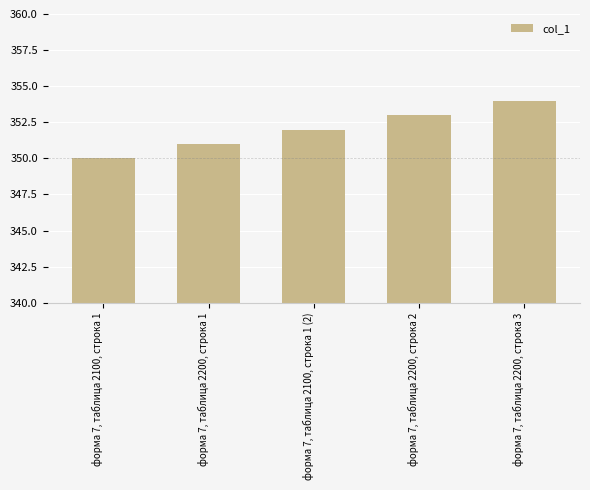

What is the change in value from форма 7, таблица 2200, строка 1 to форма 7, таблица 2100, строка 1 (2)?

+1